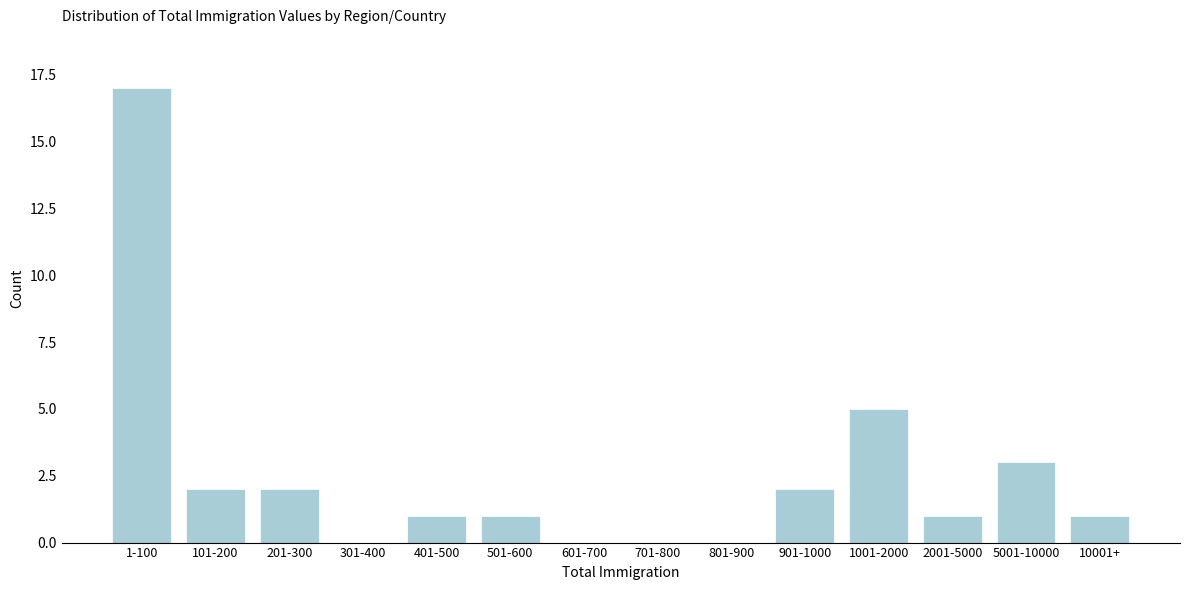

Reading right to left, what are all the values shown in this chart?

10001+=1	5001-10000=3	2001-5000=1	1001-2000=5	901-1000=2	801-900=0	701-800=0	601-700=0	501-600=1	401-500=1	301-400=0	201-300=2	101-200=2	1-100=17